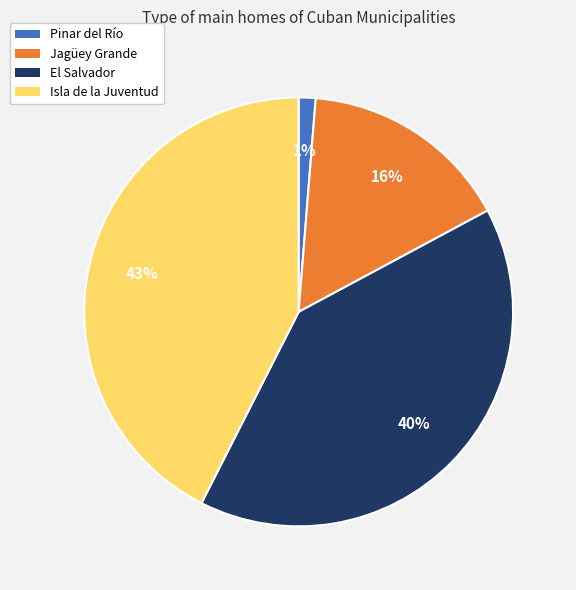

Which category has the smallest portion of the pie?

Pinar del Río